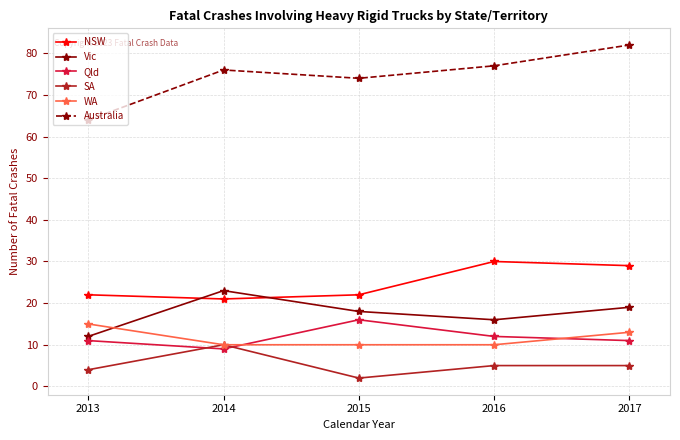

Is it true that Vic equals 22 at 2016?

False